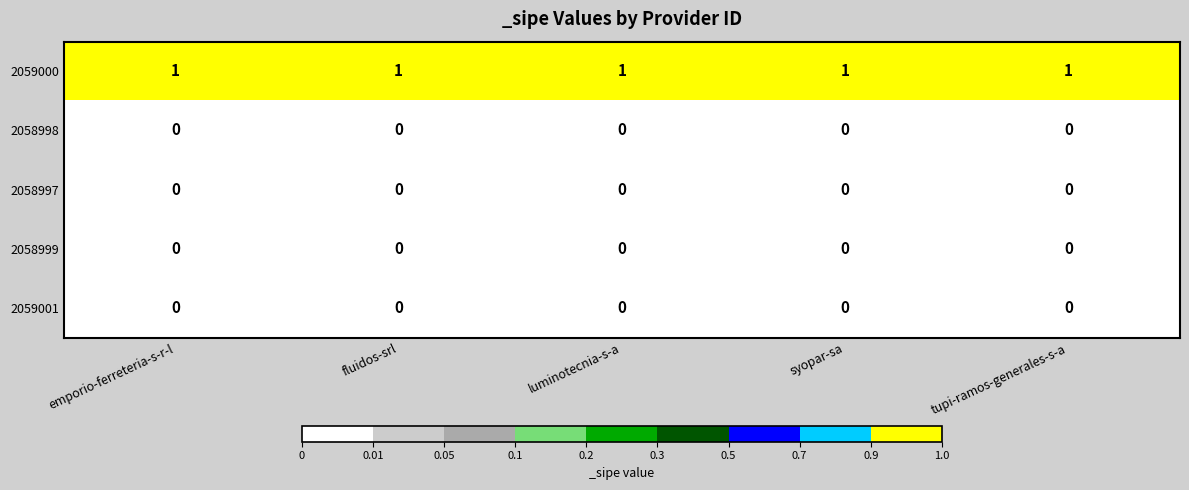

Which series has the largest total across all categories?

2059000